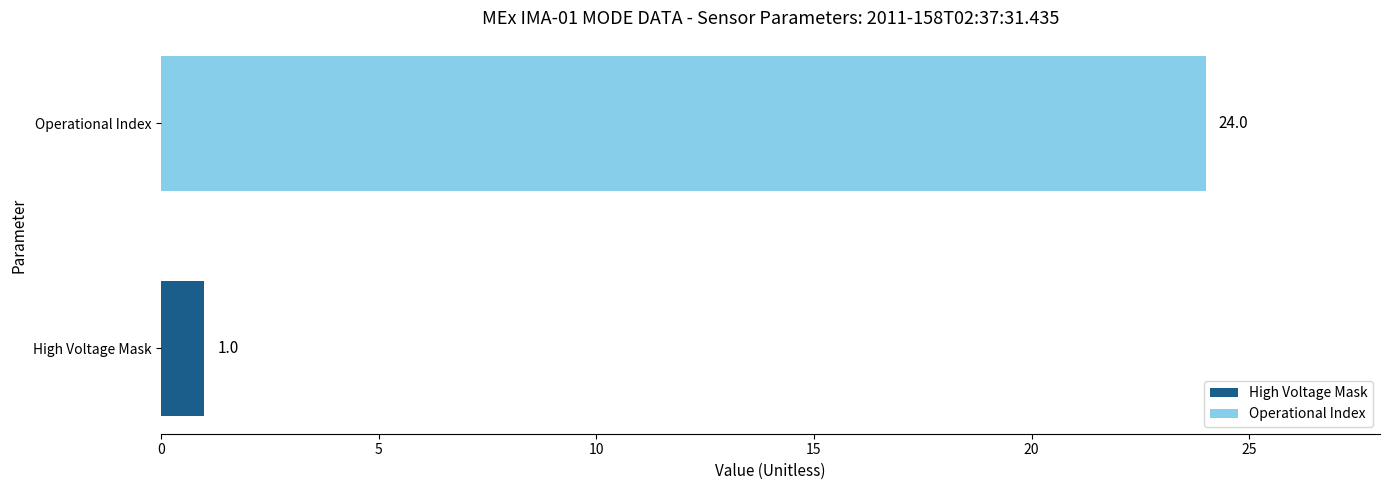

Are the bars grouped side by side (vs. stacked)?

No